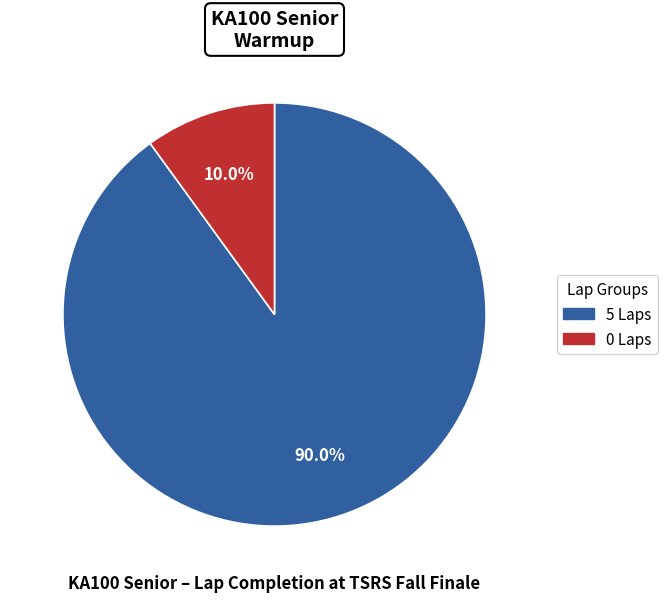

How many slices are in this pie chart?

2